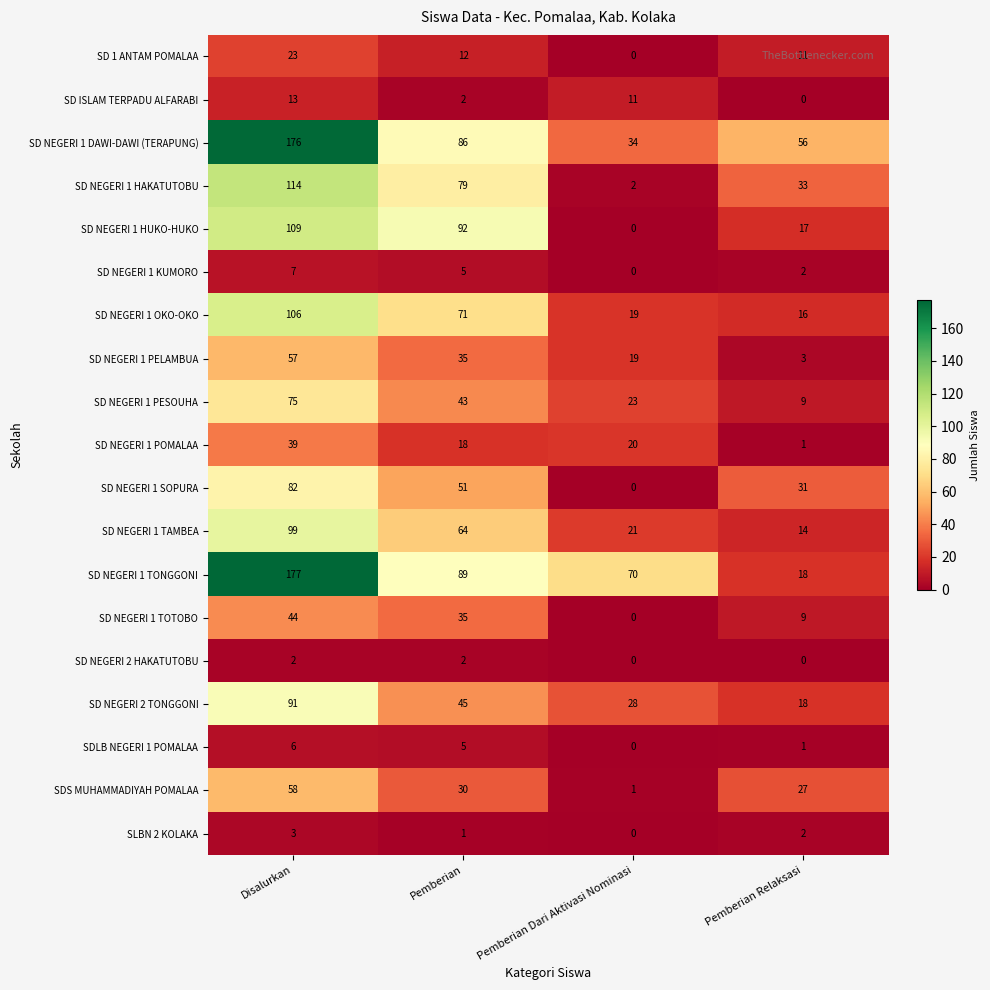

Which category has the highest value in the SD 1 ANTAM POMALAA series?

Disalurkan